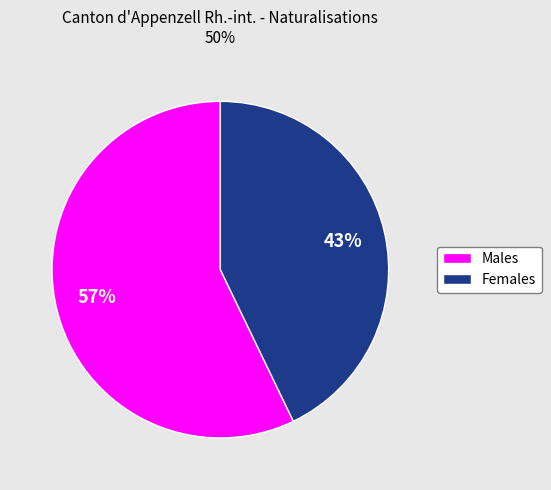

Which slice is the smallest?

Females